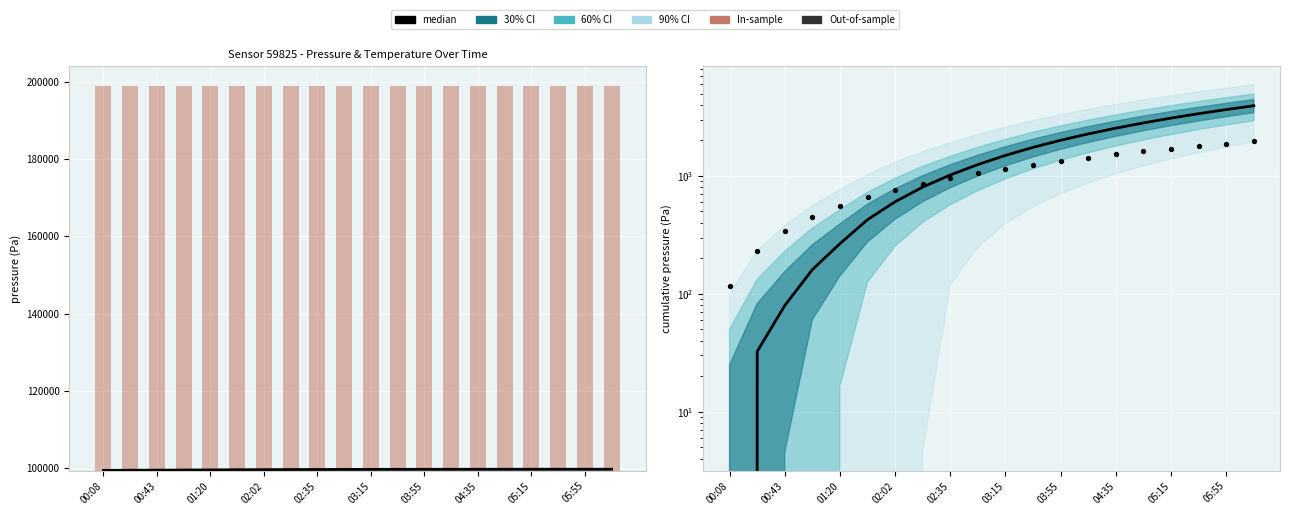

Which series contains the lowest Y value?

median